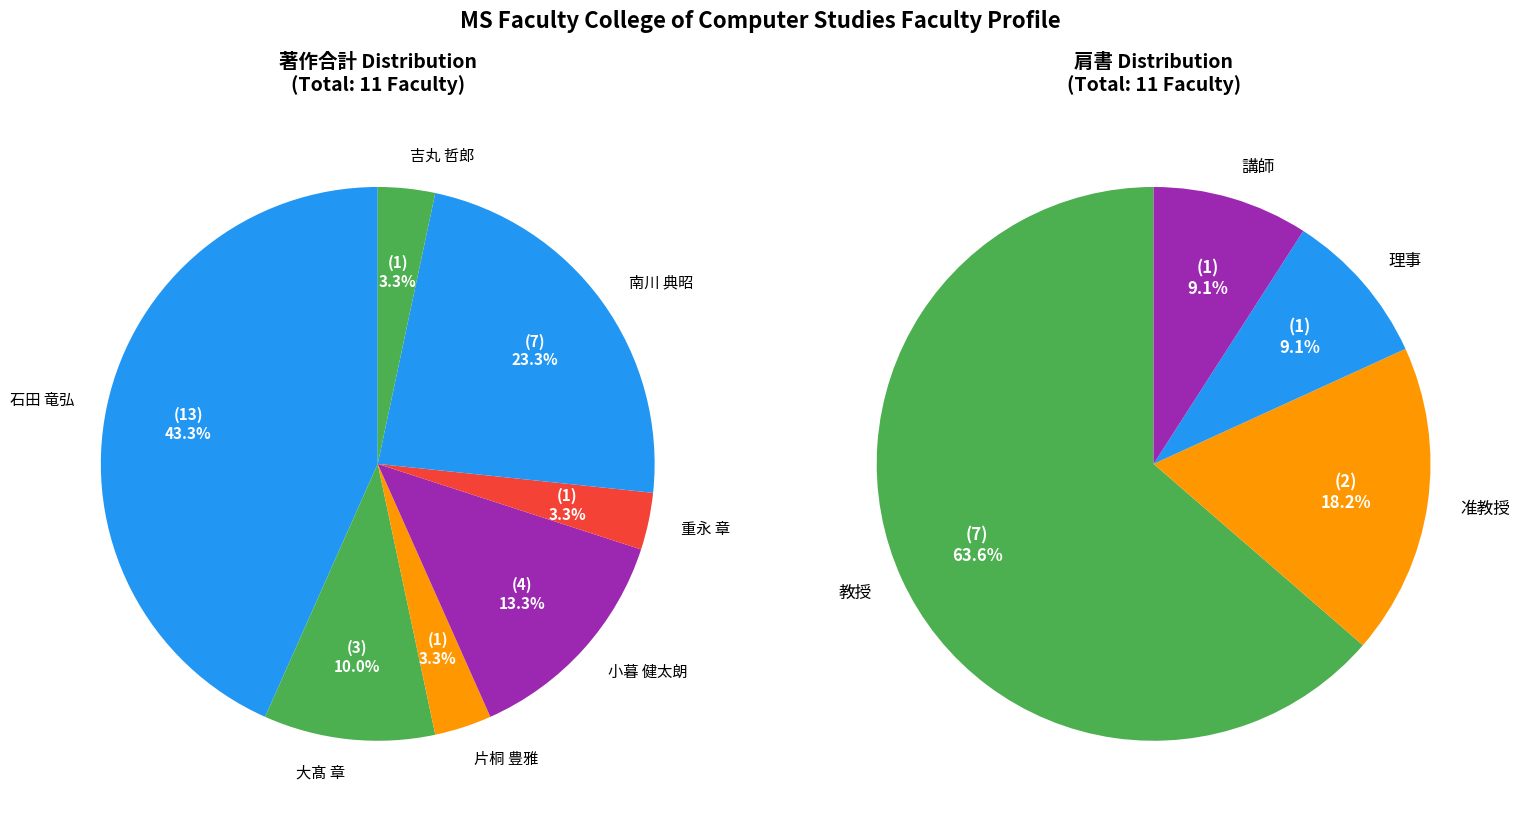

To the nearest percent, what percentage of the pie is 石田 竜弘?

43%